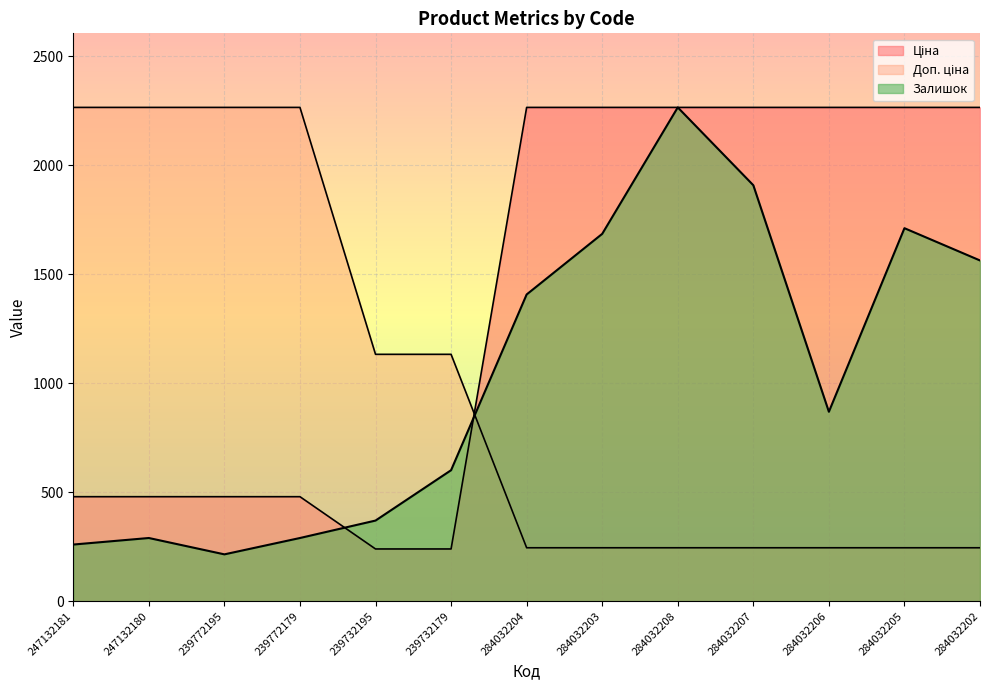

What is the sum of all Залишок values?

13434.0